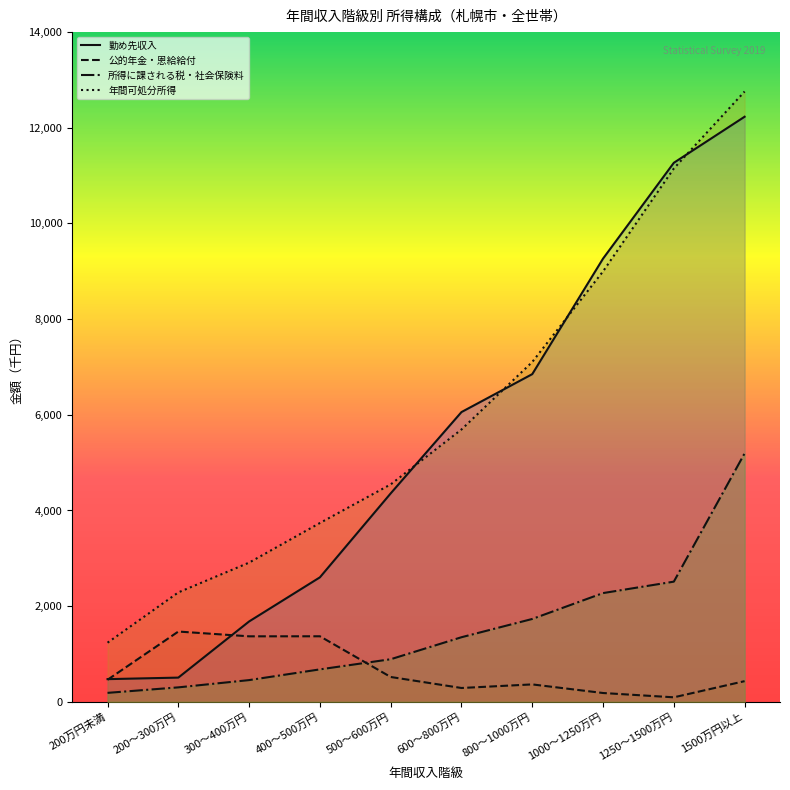

At which category does 公的年金・恩給給付 reach its first local peak?

200～300万円